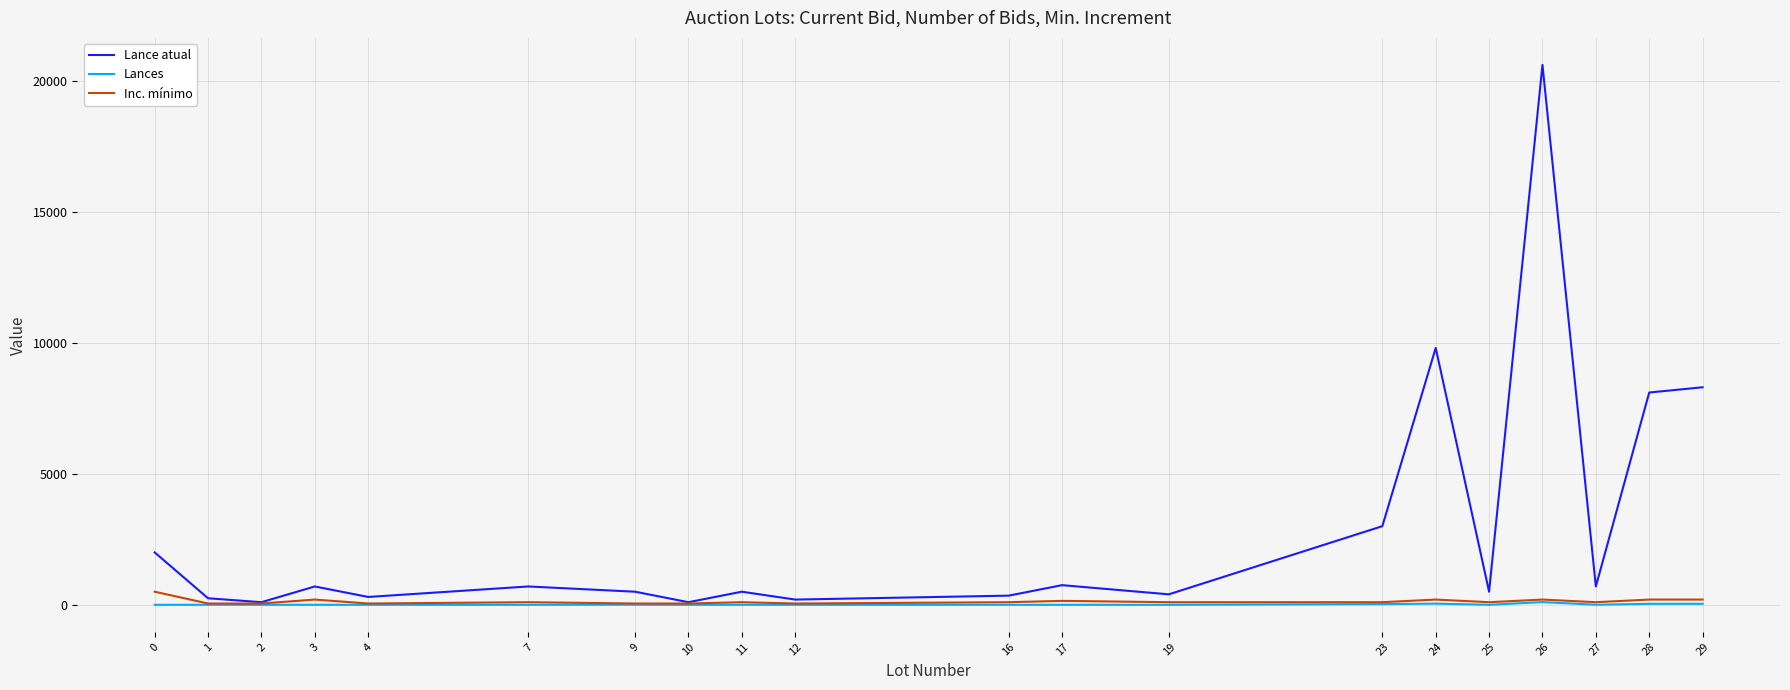

At which category is the sum across all series the highest?

26